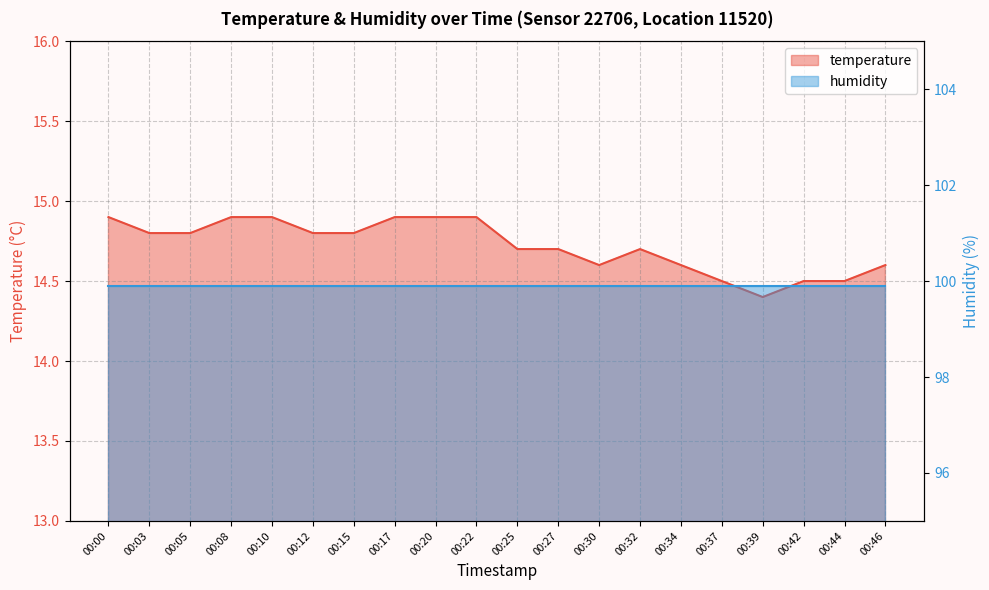

True or false: the data shows 6.3 at 00:15.

False